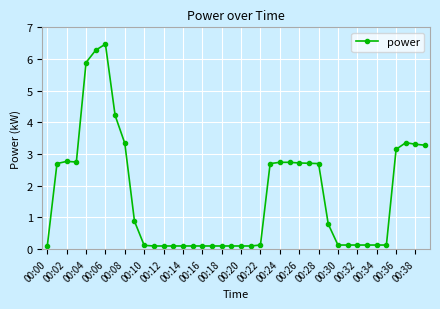

What is the difference between the maximum and minimum values?

6.4